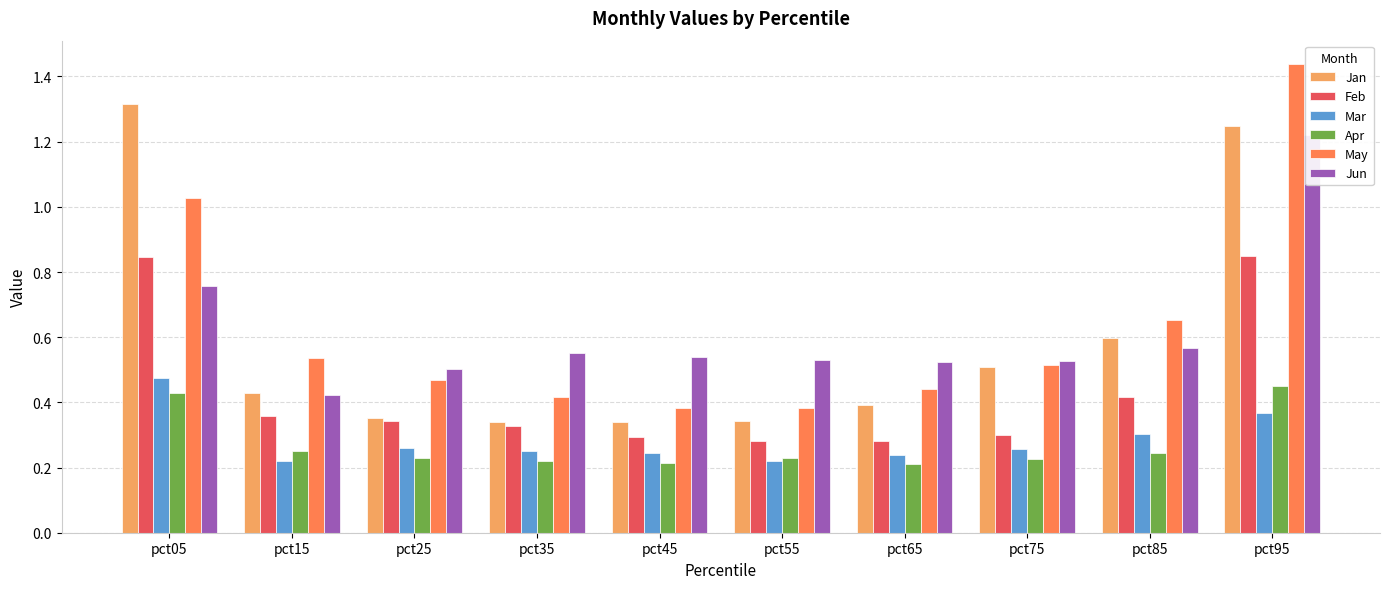

The value of Apr at pct85 is 0.2. True or false?

True